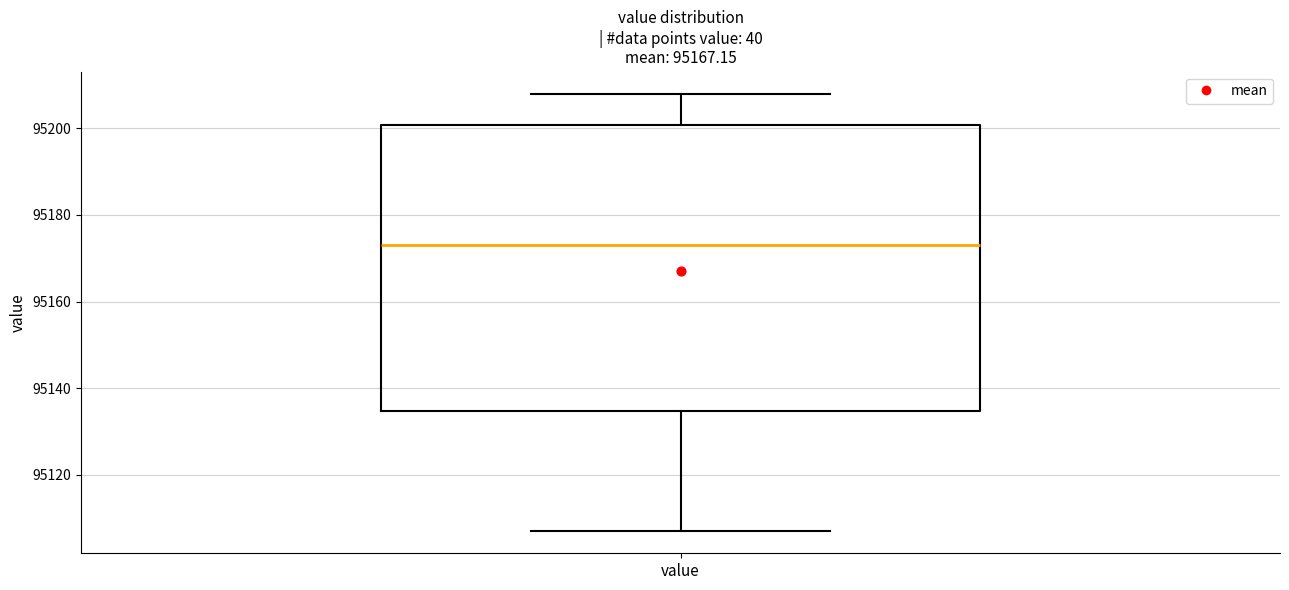

Read this box plot against the y-axis: the position of the median line, the range covered by the box, and the ends of both whiskers. The values are not printed on the chart, so give them approximately, as read against the axis.

median 95174, box 95134 to 95200, whiskers 95106 to 95208